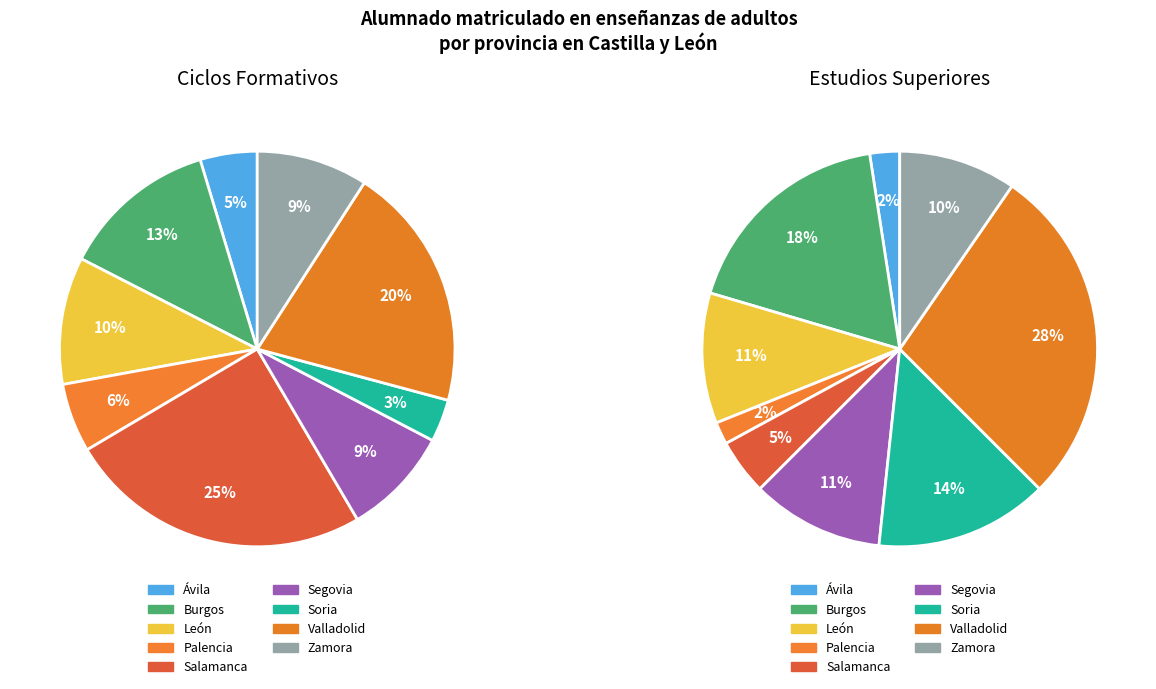

What is the smallest slice in the pie chart?

Ávila